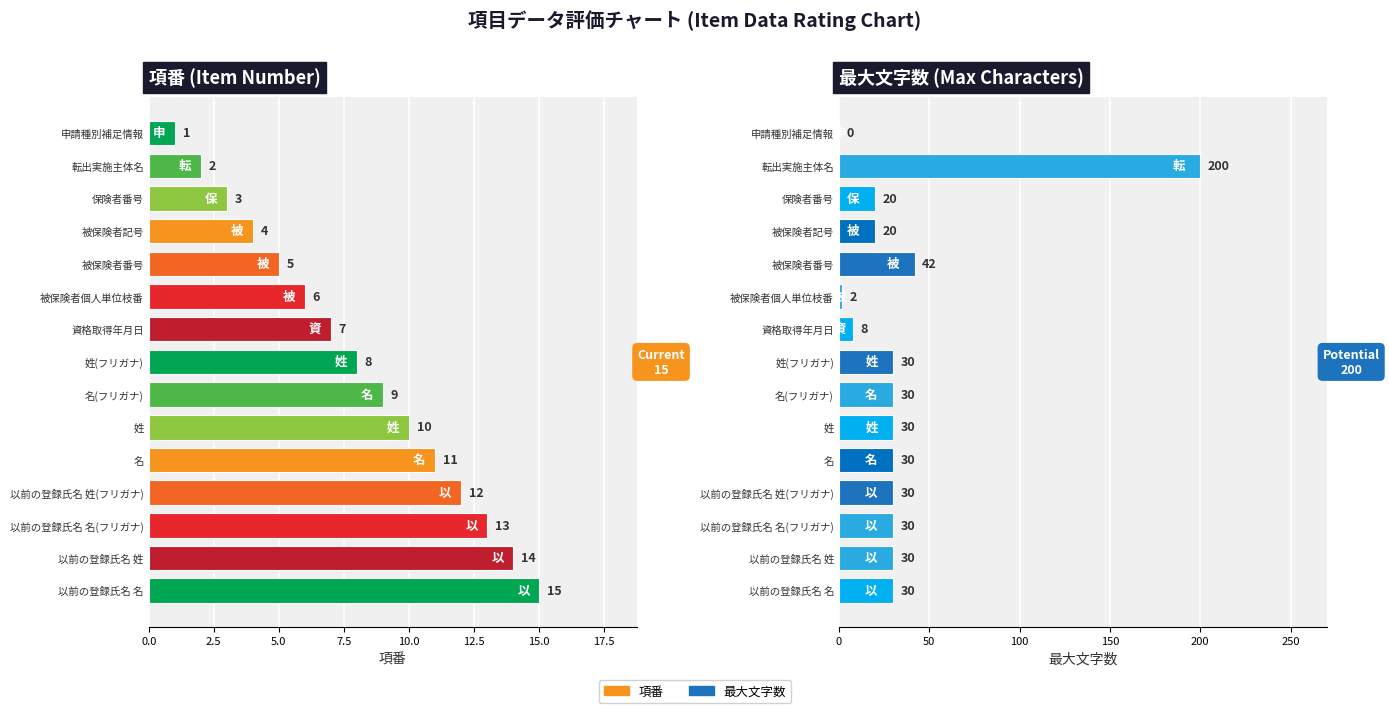

What is the total value across all series at 被保険者番号?

47